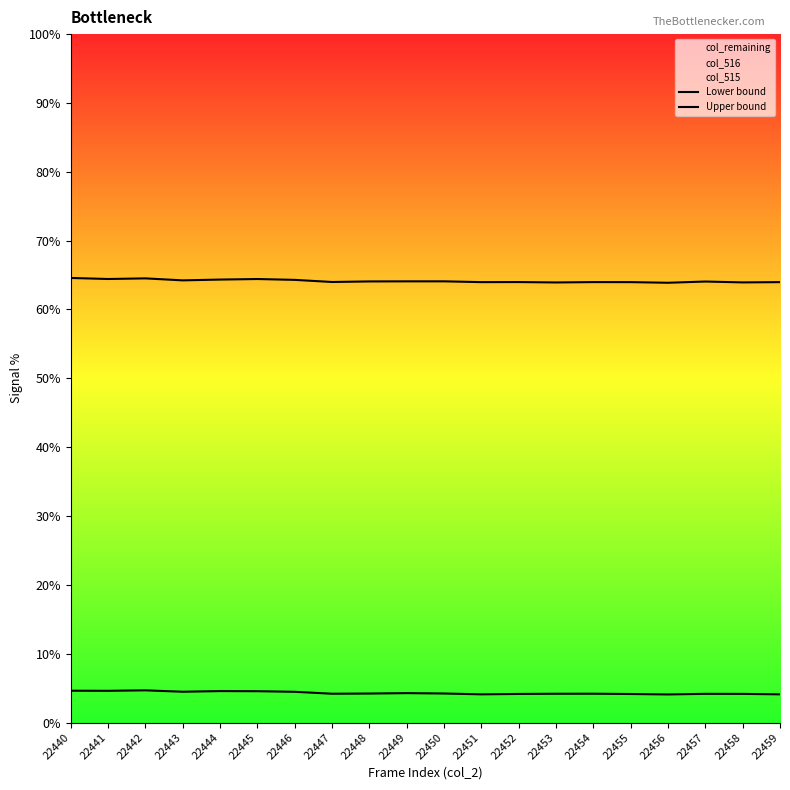

Reading right to left, transcribe all the data shown in this chart.

Lower bound: 4.1	4.2	4.2	4.1	4.1	4.2	4.2	4.2	4.1	4.2	4.3	4.2	4.2	4.5	4.6	4.6	4.5	4.7	4.6	4.6
Upper bound: 64.0	63.9	64.1	63.9	64.0	64.0	63.9	64.0	64.0	64.1	64.1	64.1	64.0	64.3	64.4	64.3	64.2	64.5	64.4	64.6